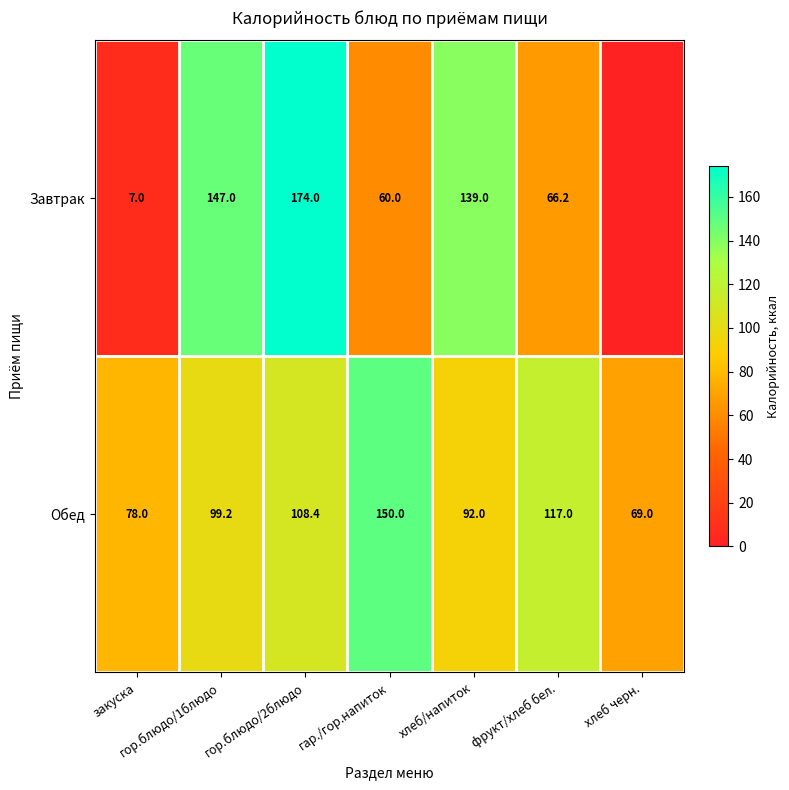

What is the average value of the Обед series?

101.9